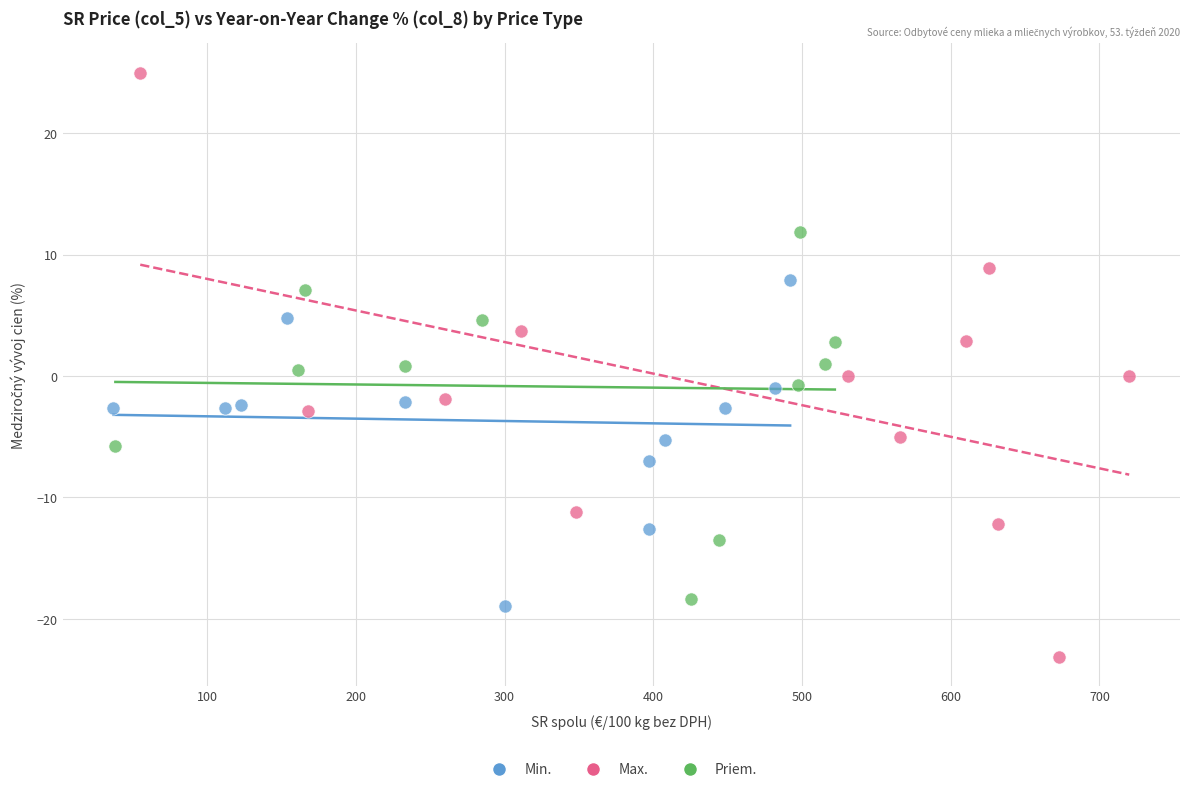

Which series has the largest Y range (max minus min)?

Max.